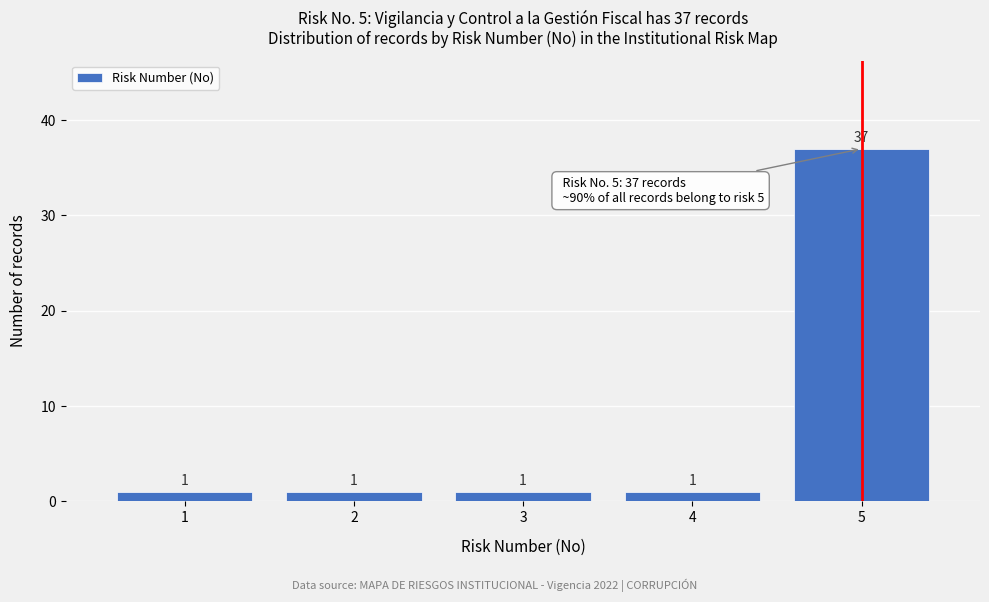

Over which range of the x-axis is the bar tallest?

4.5 to 5.5